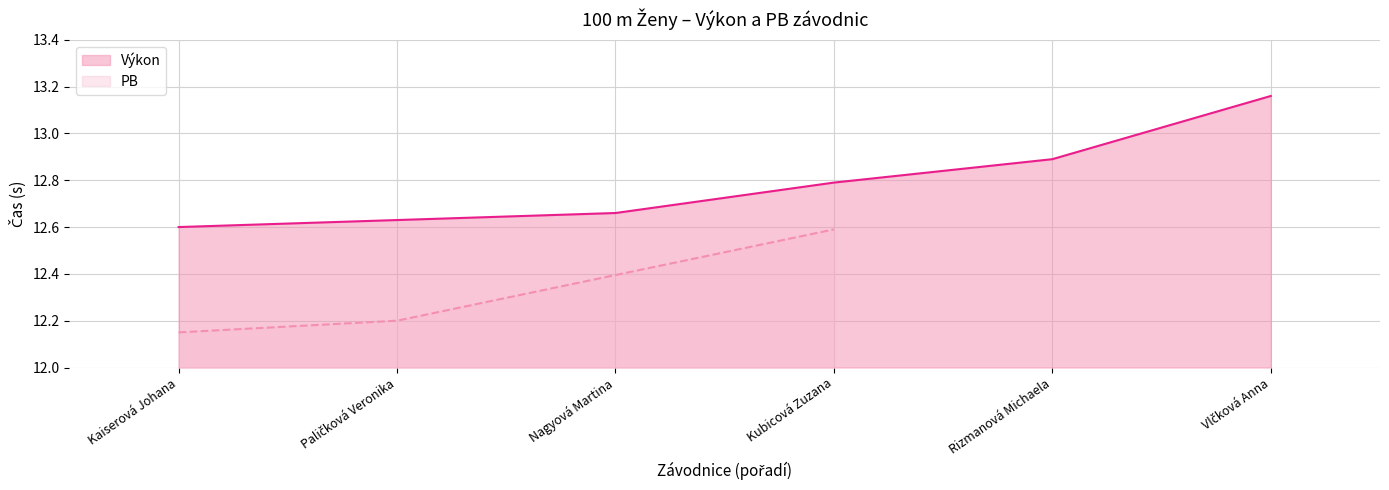

What is the change in value from Paličková Veronika to Kubicová Zuzana?

+0.2